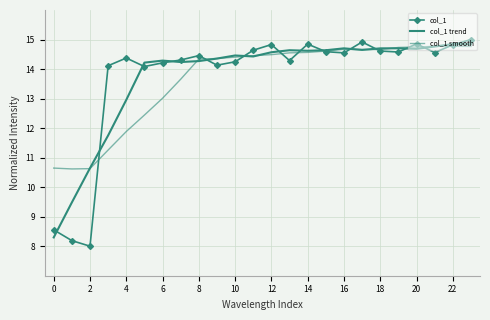

Count the number of categories in the chart.

24